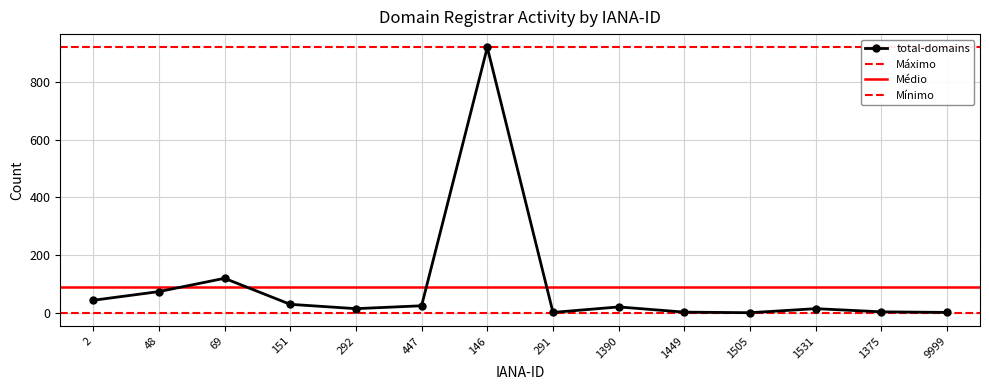

The total-domains series shows 120 at 69. True or false?

True